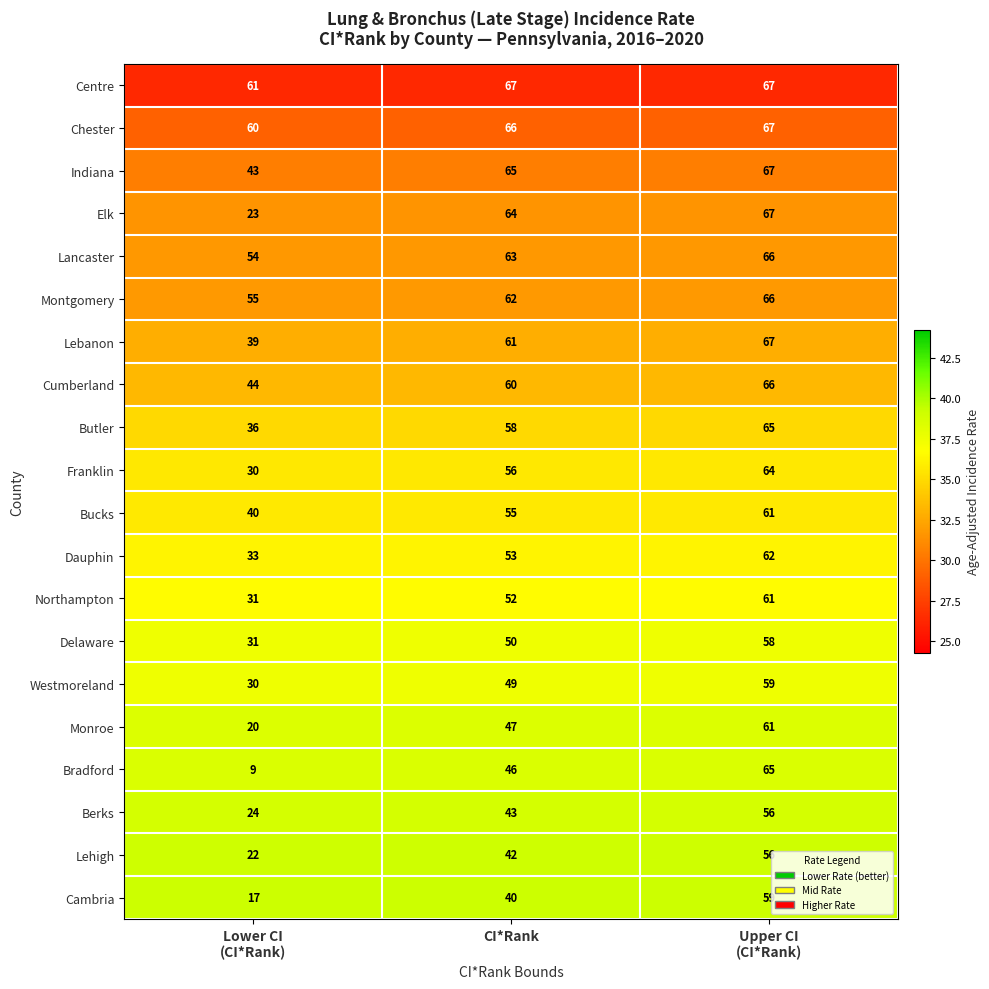

The value of Lebanon at CI*Rank is 24. True or false?

False